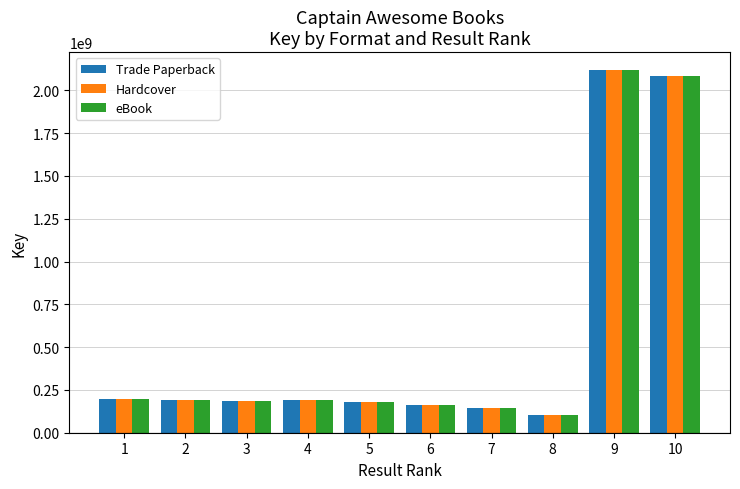

What is the maximum value shown in the chart?

2117392957